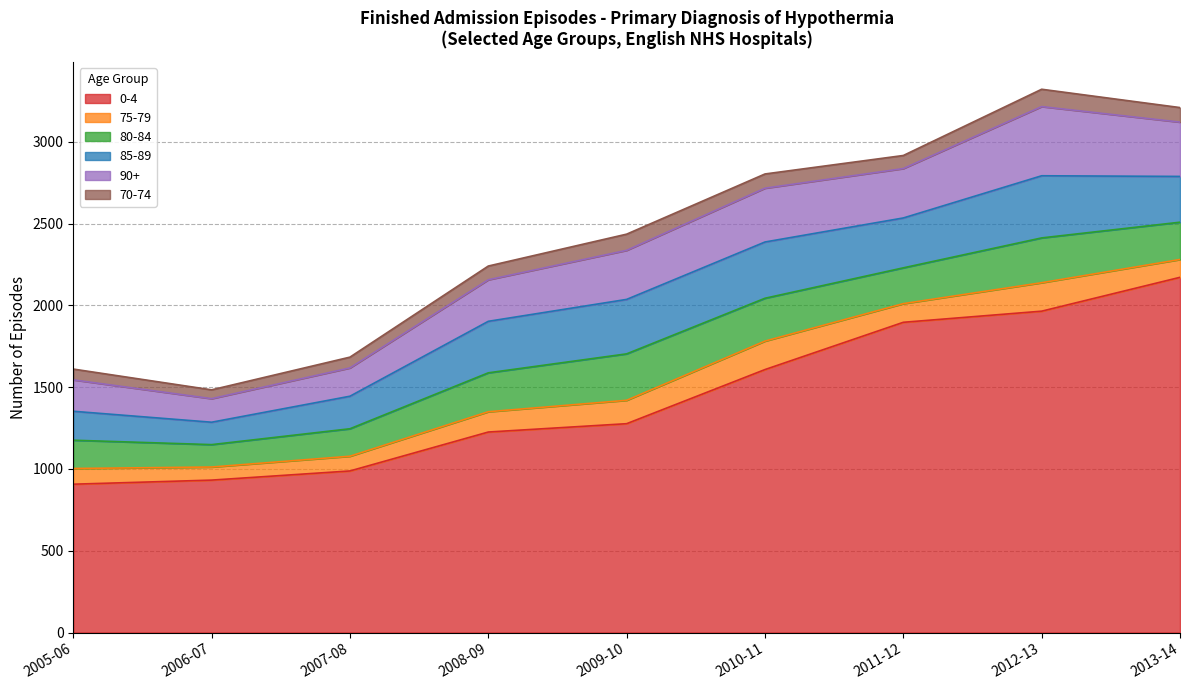

Reading right to left, transcribe all the data shown in this chart.

0-4: 2172	1965	1897	1608	1277	1226	988	932	907
75-79: 109	174	114	174	143	124	90	80	96
80-84: 228	274	219	262	284	238	168	137	173
85-89: 280	380	305	344	333	315	199	137	177
90+: 332	423	302	329	300	254	173	144	192
70-74: 89	106	80	87	99	84	66	54	66